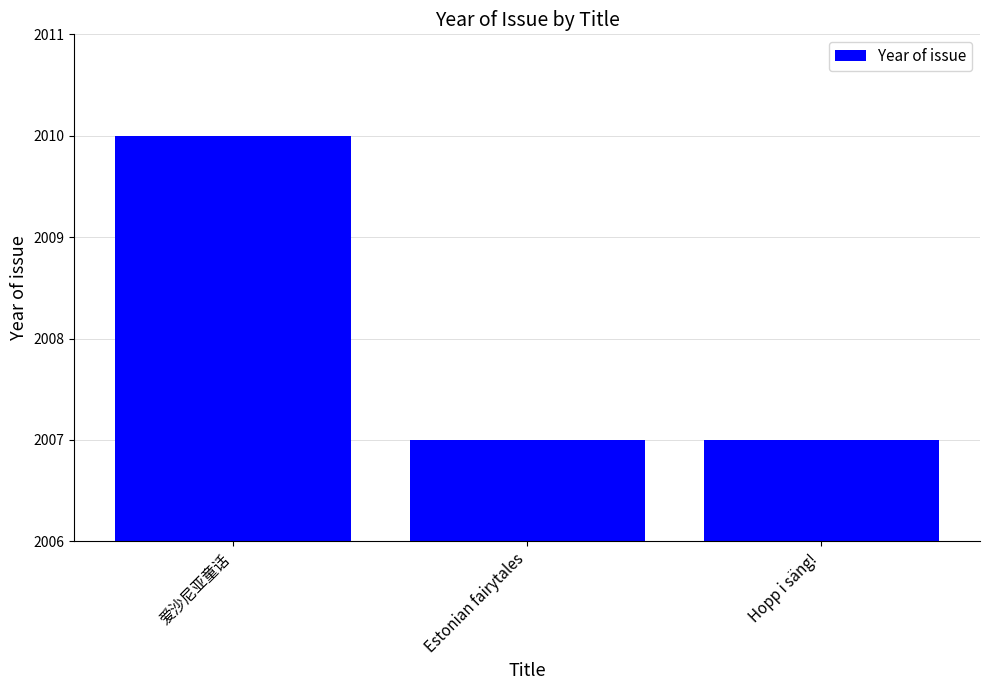

What is the minimum value shown in the chart?

2007